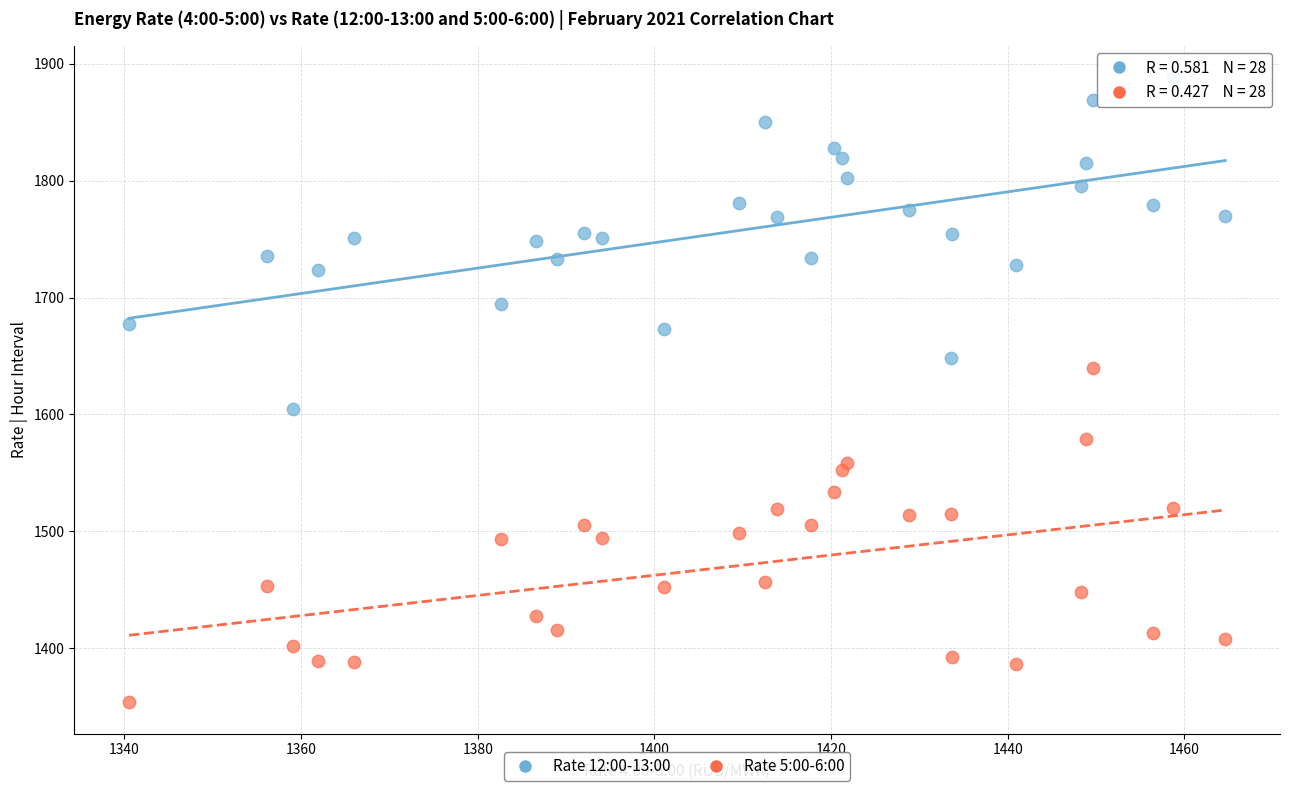

Which series reaches the minimum Y coordinate?

Rate 5:00-6:00